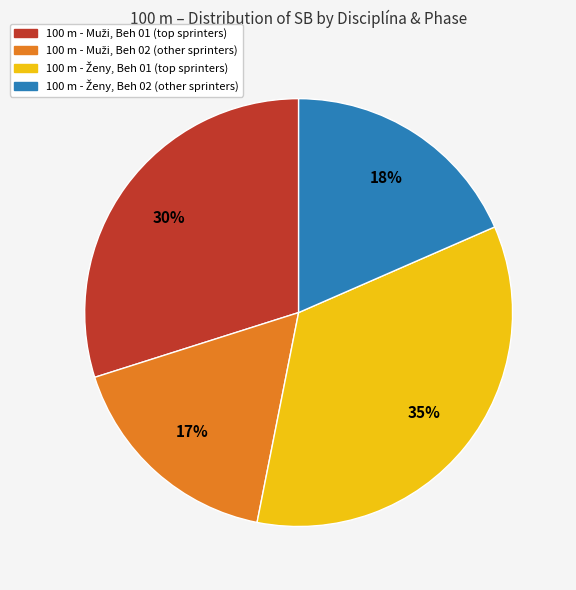

Is there any slice that represents more than half of the pie?

No